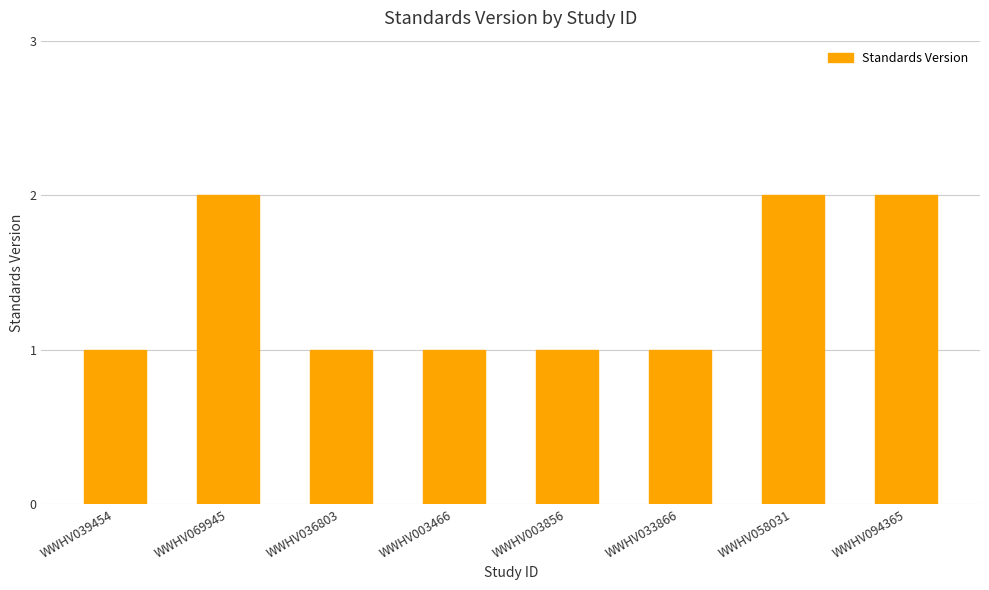

What is the value of the 3rd bar from the left?

1